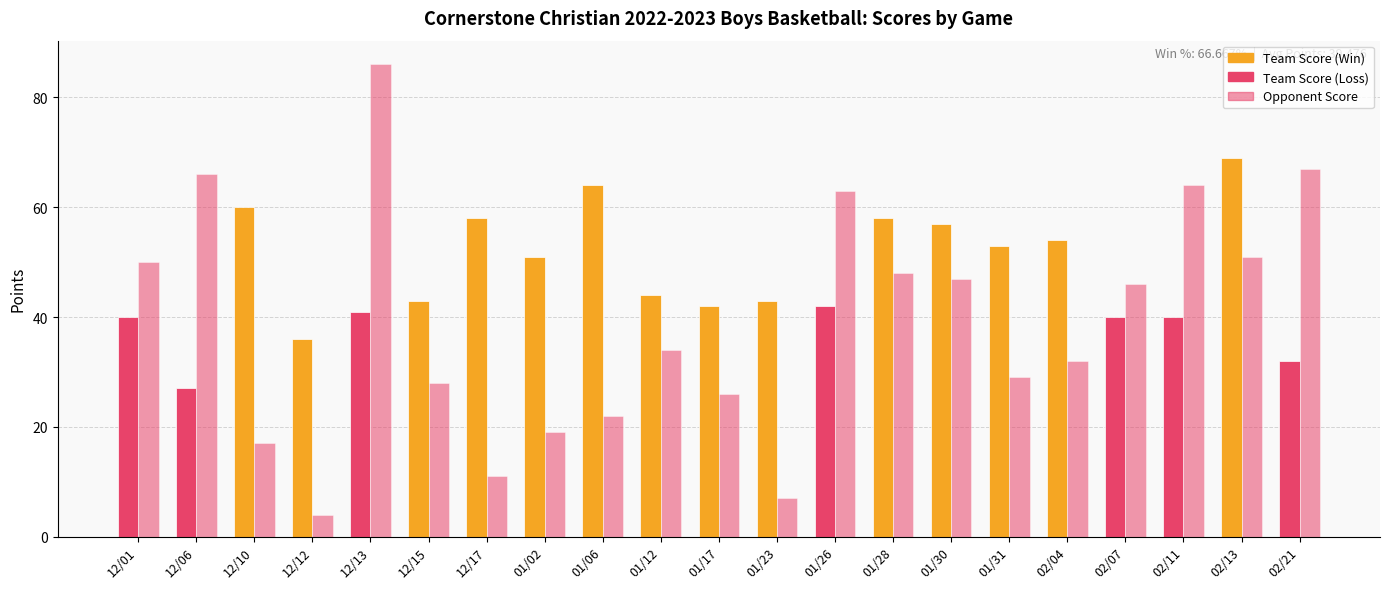

How many groups of bars are there?

21